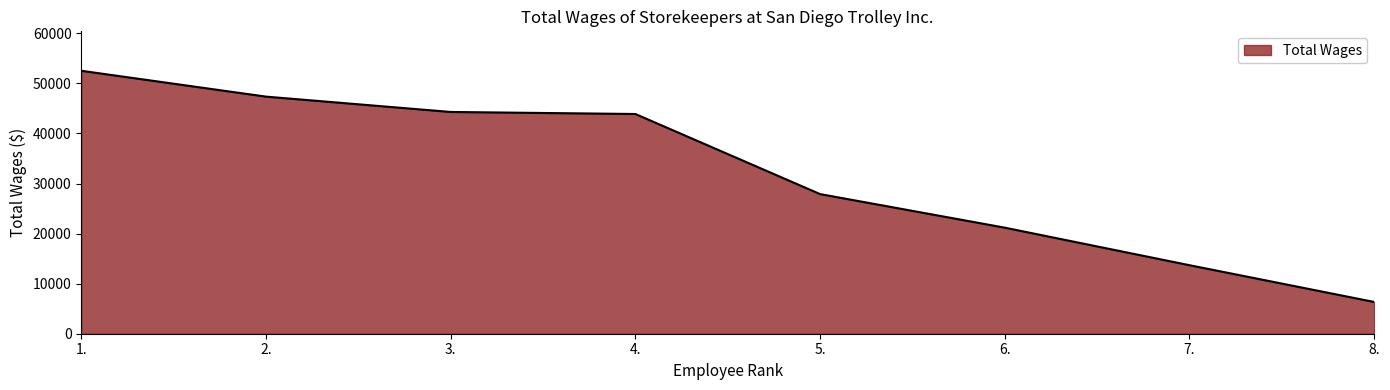

What is the difference between the second highest and second lowest values?

33675